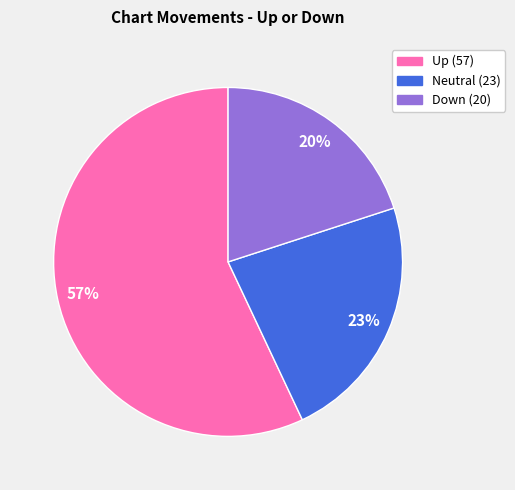

Which category has the smallest portion of the pie?

Down (20)